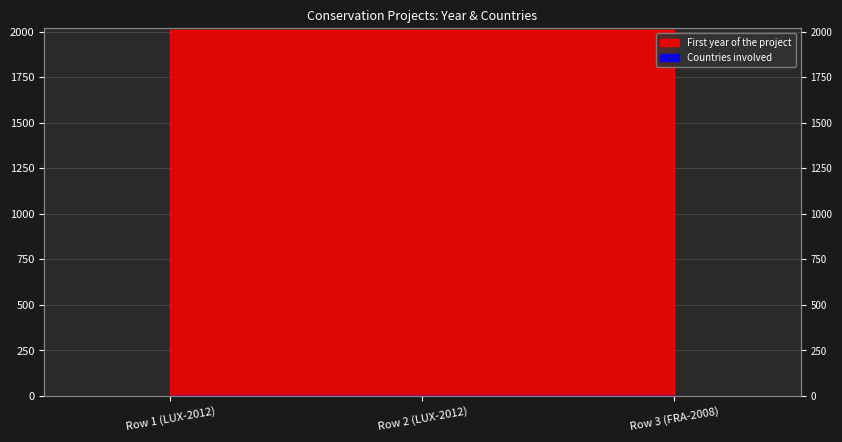

Rank the categories by value from highest to lowest.

Row 1 (LUX-2012), Row 2 (LUX-2012), Row 3 (FRA-2008)